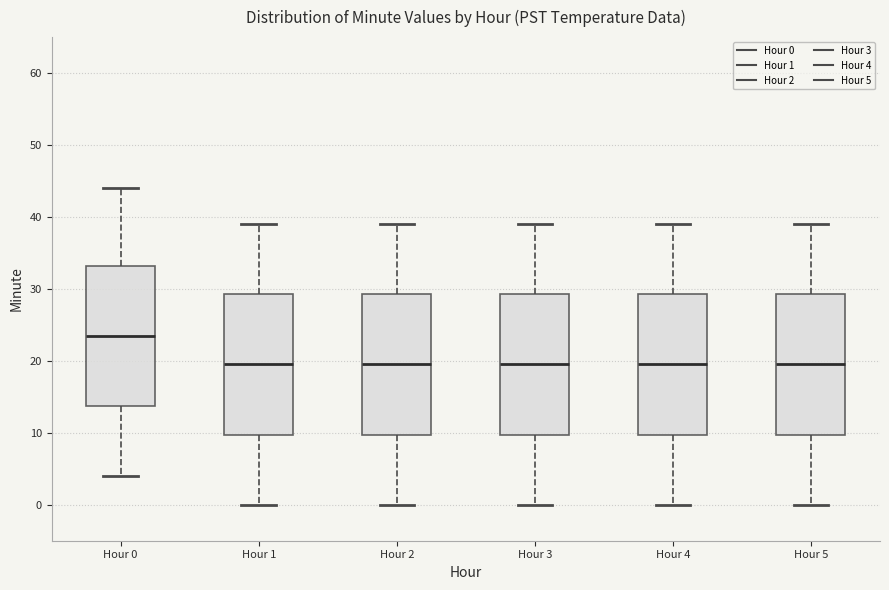

Where is the upper edge of the box for Hour 1 on the y-axis? The values are not printed on the chart, so give them approximately, as read against the axis.

29